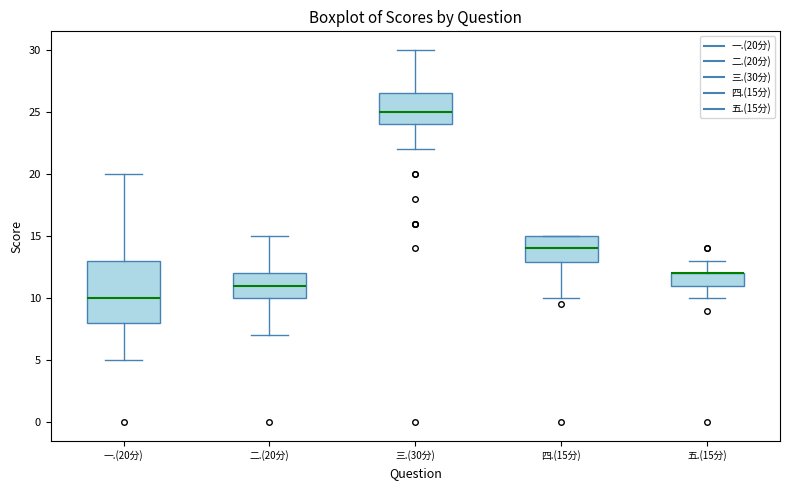

Where is the lower edge of the box for 四.(15分) on the y-axis? The values are not printed on the chart, so give them approximately, as read against the axis.

13.0